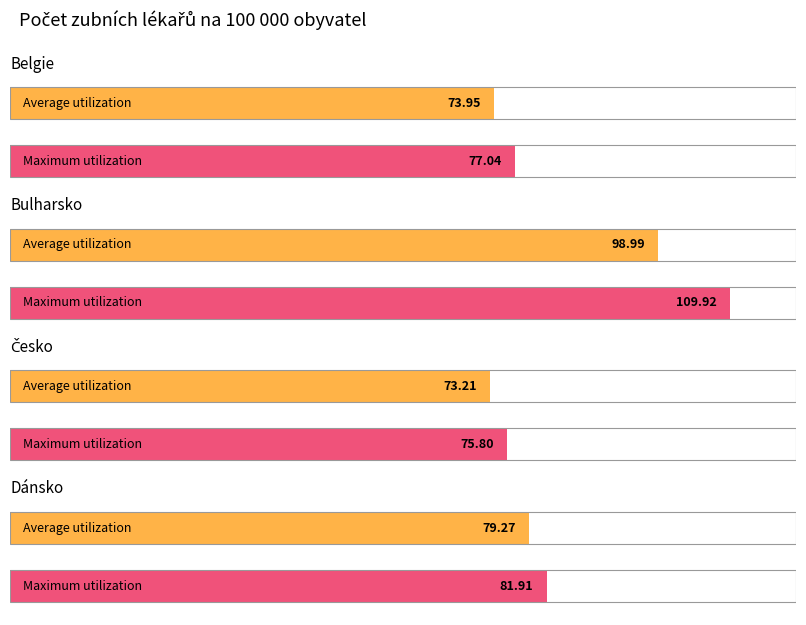

Does the chart contain any negative values?

No